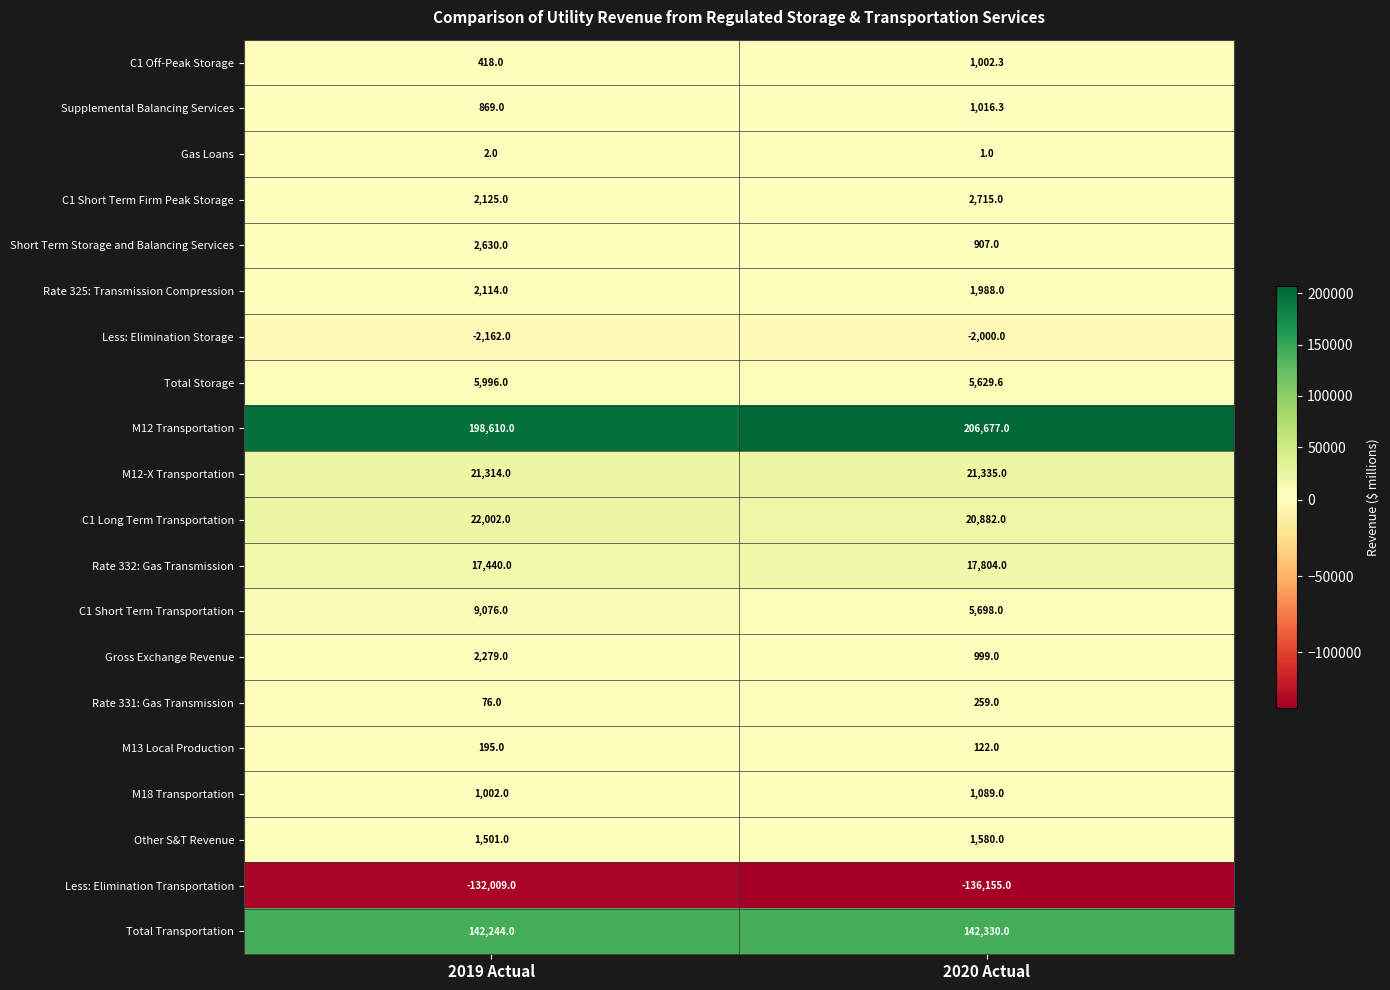

Which category has the lowest value across all series?

2020 Actual